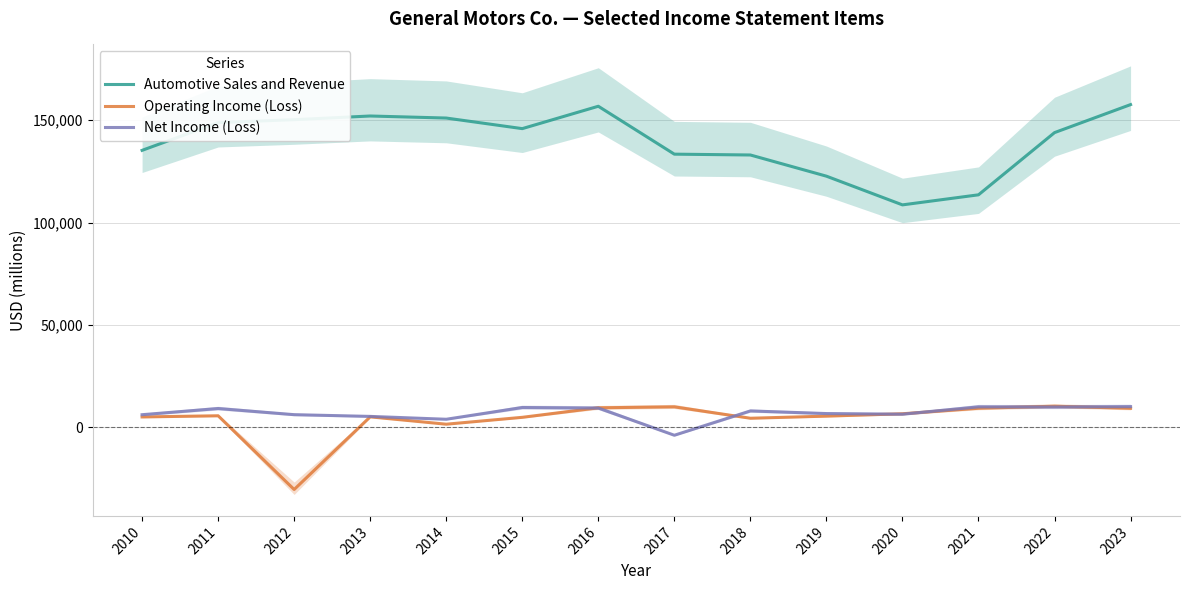

What is the difference between the Operating Income (Loss) values at 2022 and 2015?

5418